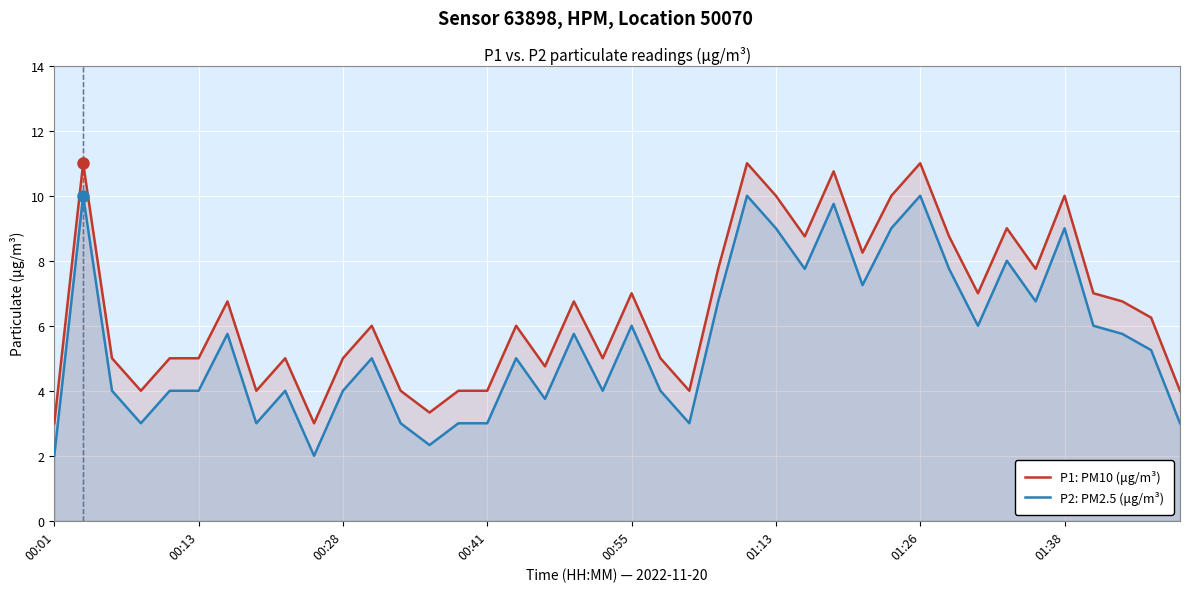

What is the total value across all series at 11?

11.0